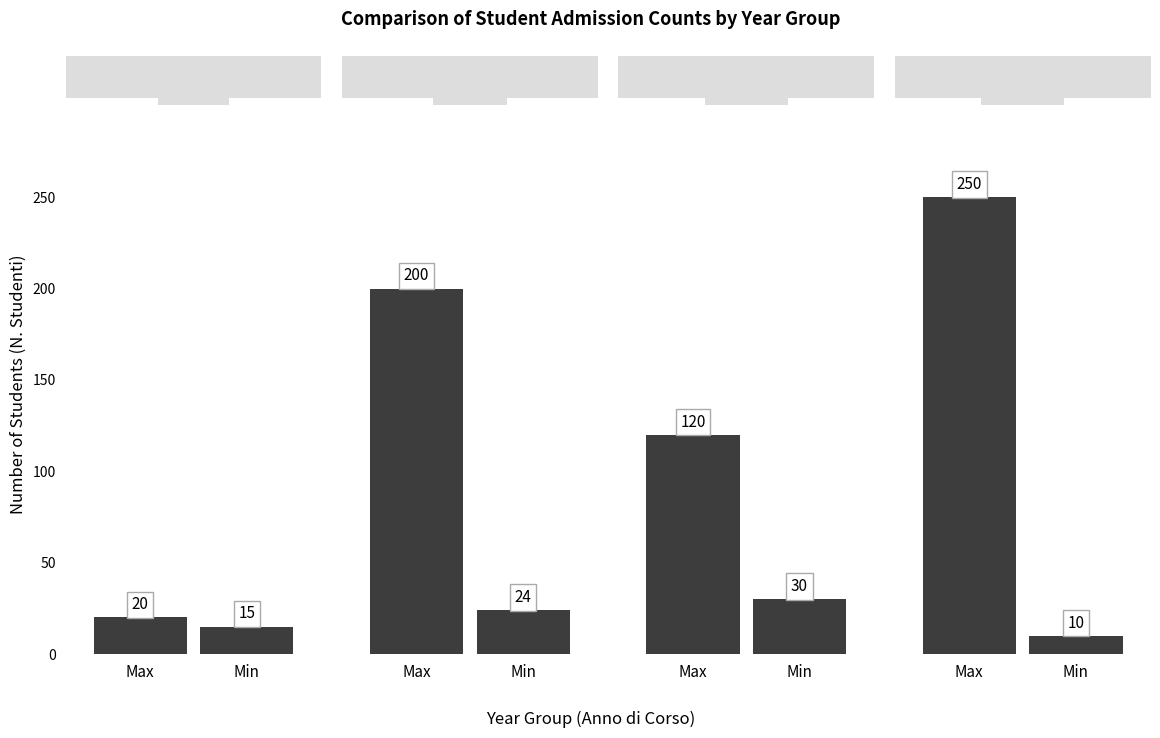

How many values in the Max Students series exceed 200?

1